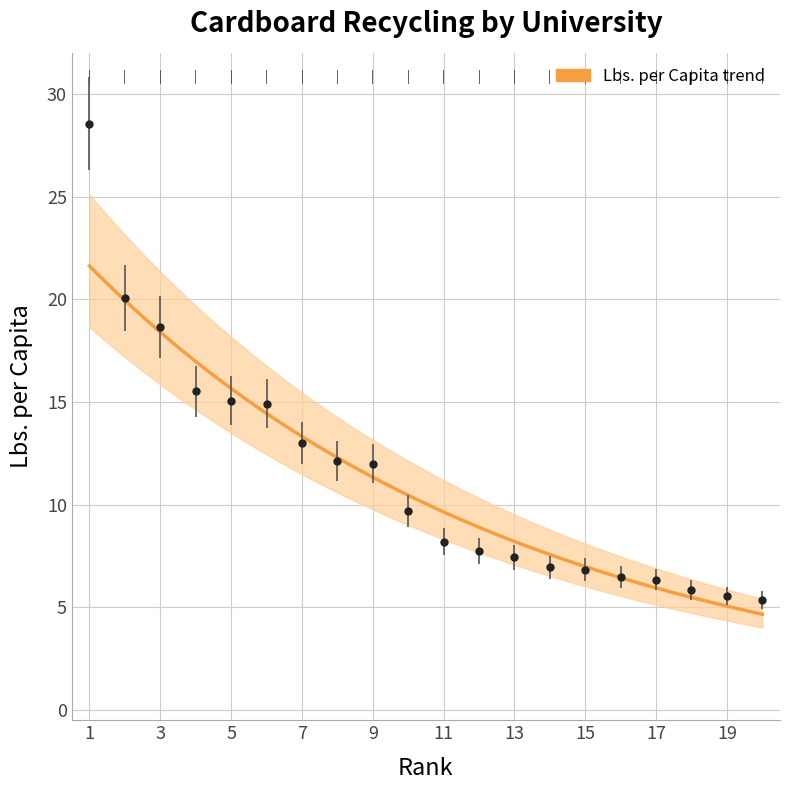

Which label corresponds to the largest value in the chart?

1